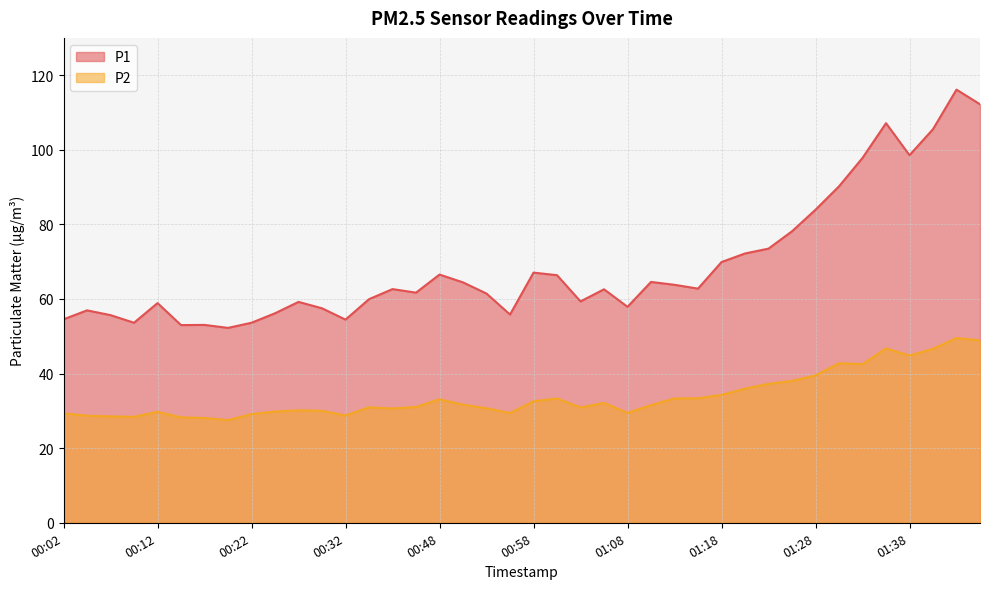

What is the difference between the second highest and second lowest values in the P1 series?

59.2